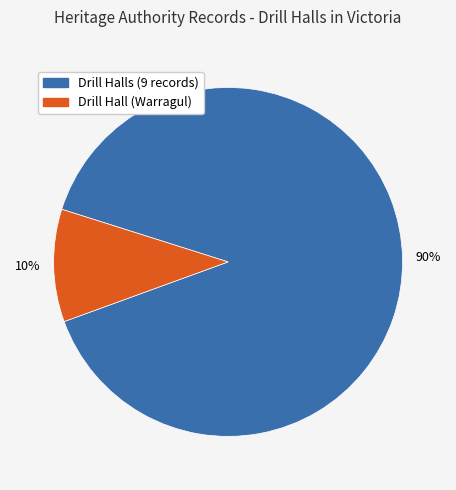

Between Drill Halls (9 records) and Drill Hall (Warragul), which is larger?

Drill Halls (9 records)